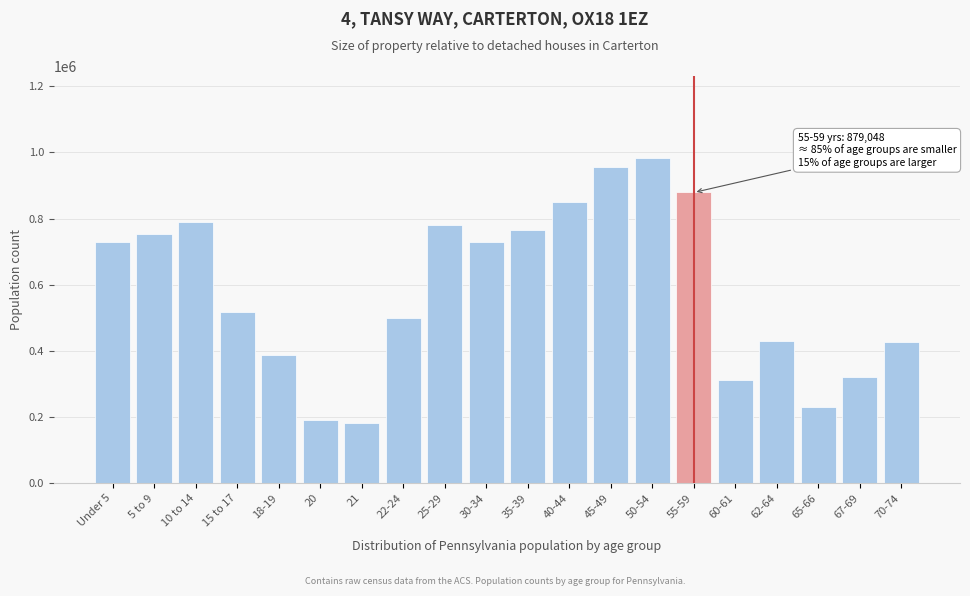

What is the smallest value displayed?

183257